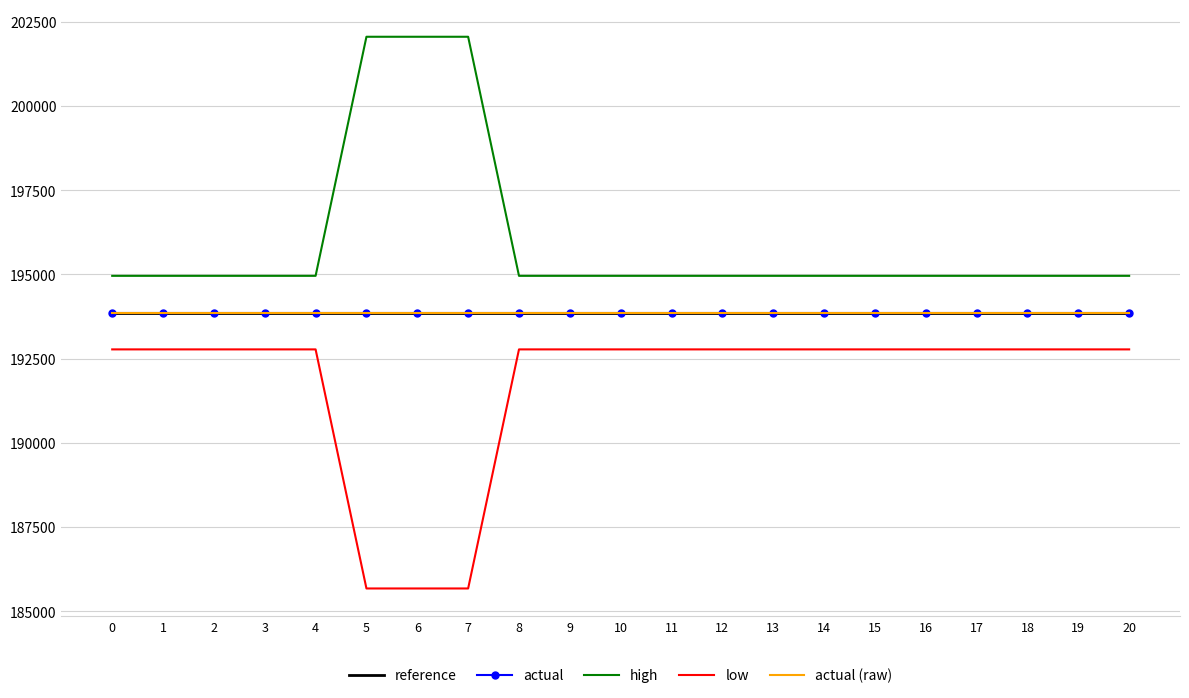

True or false: actual and high cross at least once.

False